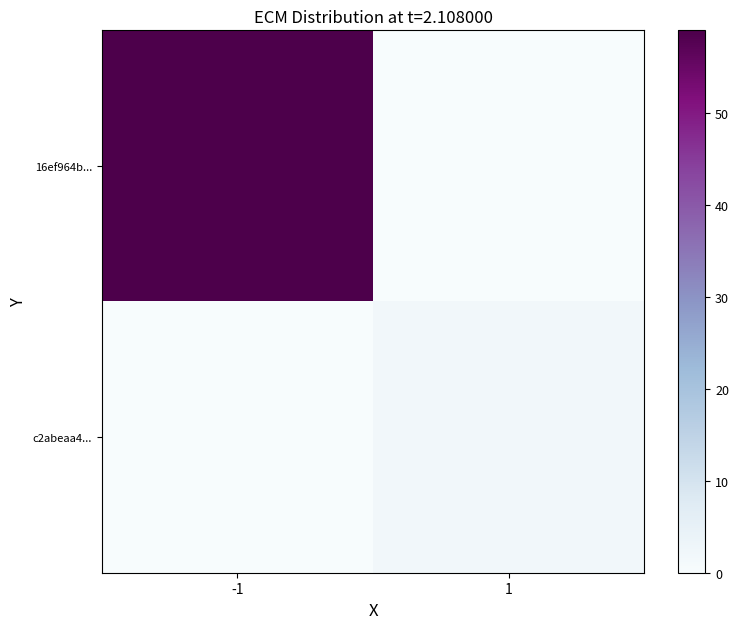

How many data points does each series have?

2